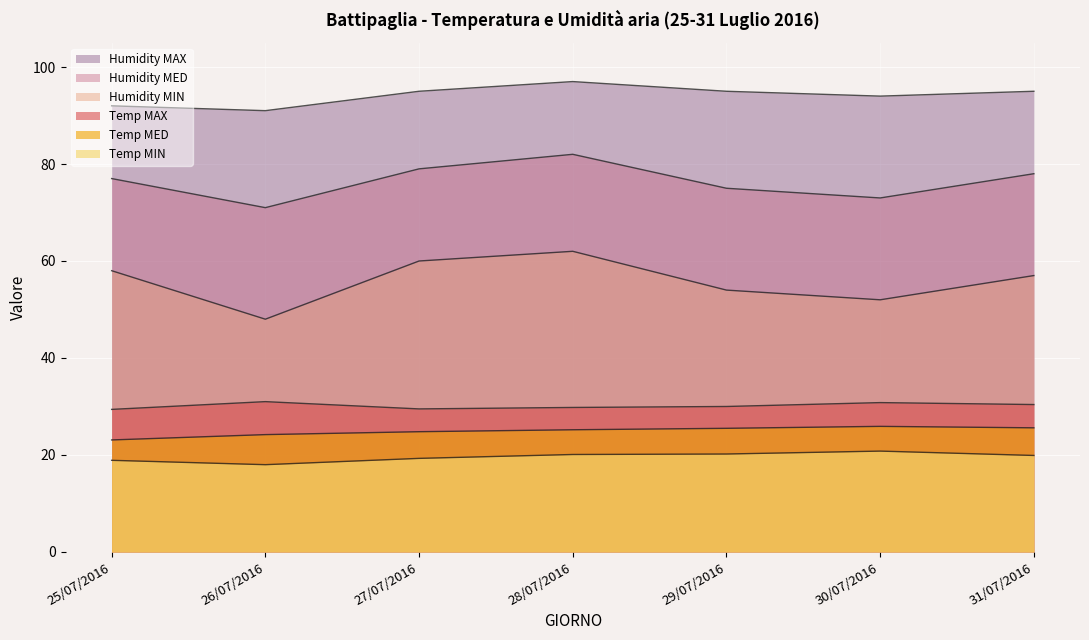

True or false: Humidity MIN and Humidity MAX cross at least once.

False